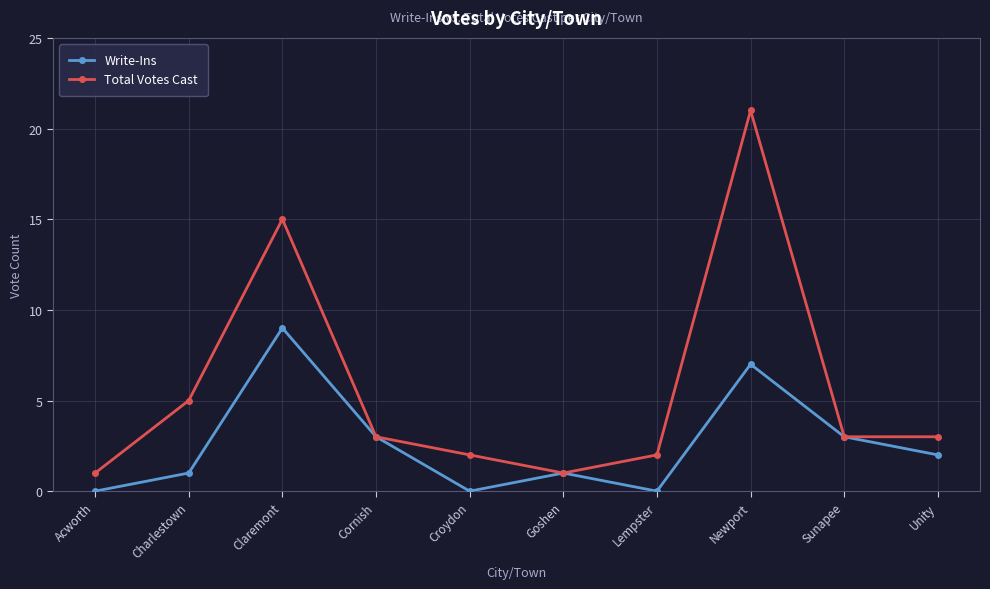

What is the label of the 1st point from the right?

Unity